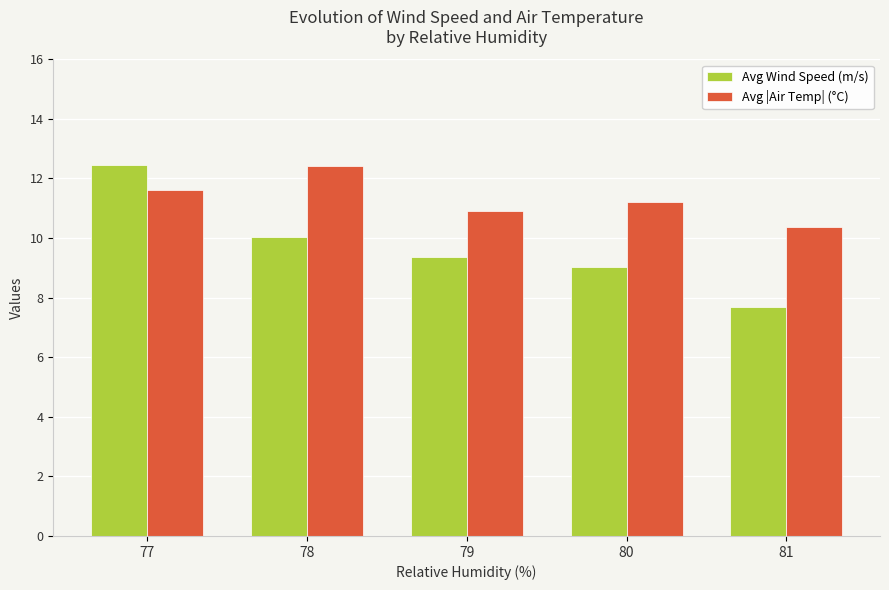

Are the bars horizontal?

No